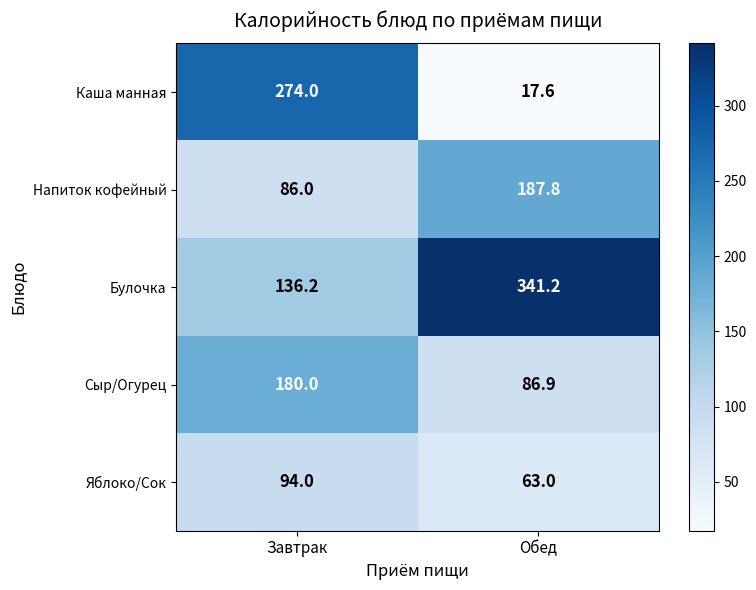

What is the spread (max minus min) of values at Обед?

323.6